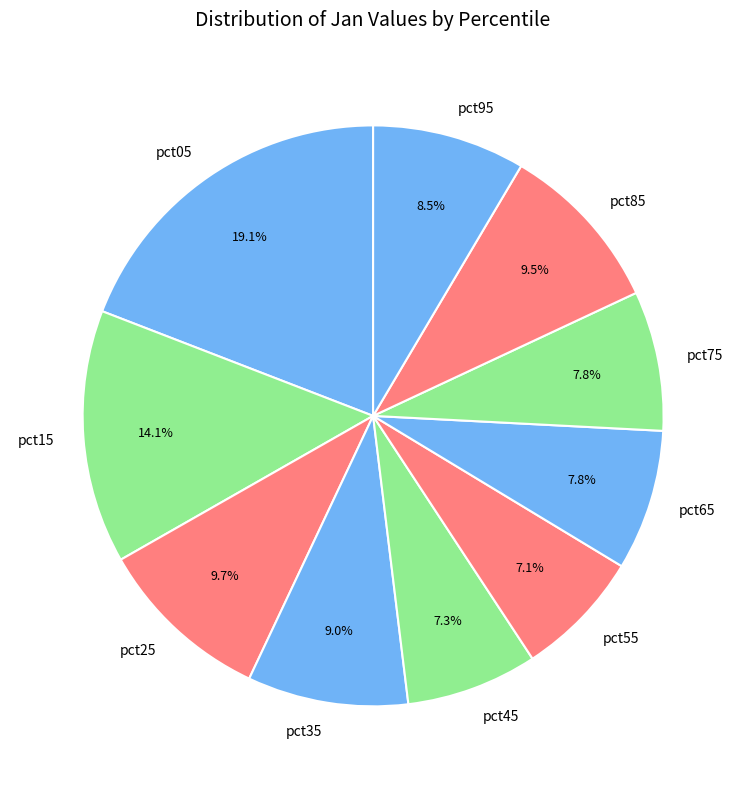

What percentage is NOT represented by pct55?

92.9%